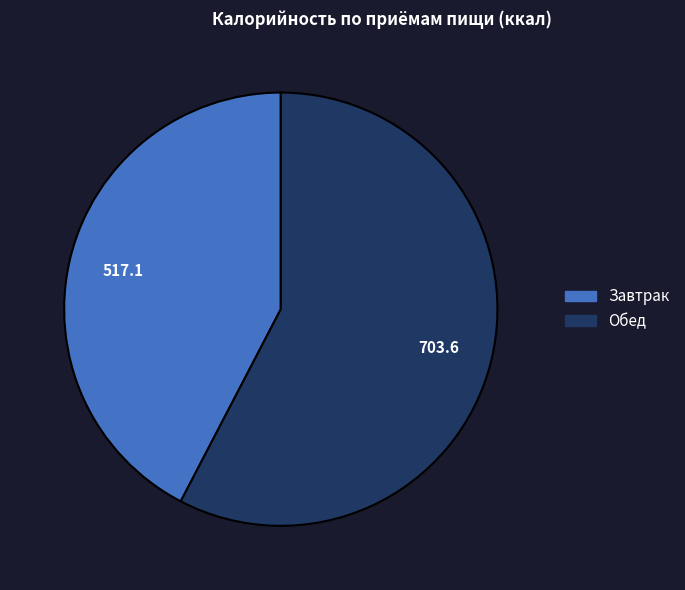

Is it true that Обед is 58% of the pie?

True